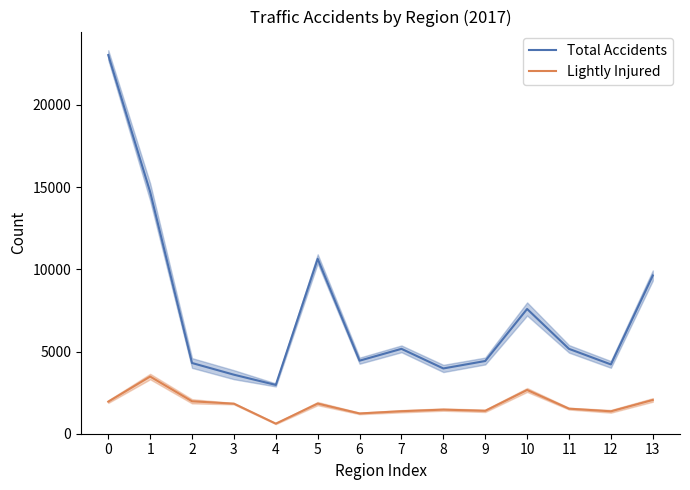

What is the smallest value displayed?

613